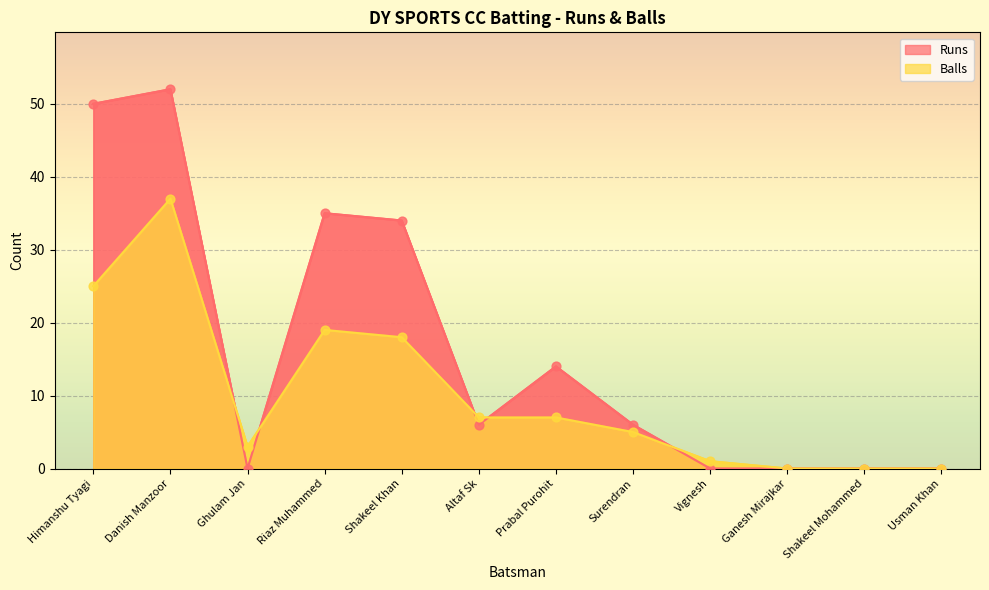

At which category is the sum across all series the highest?

Danish Manzoor